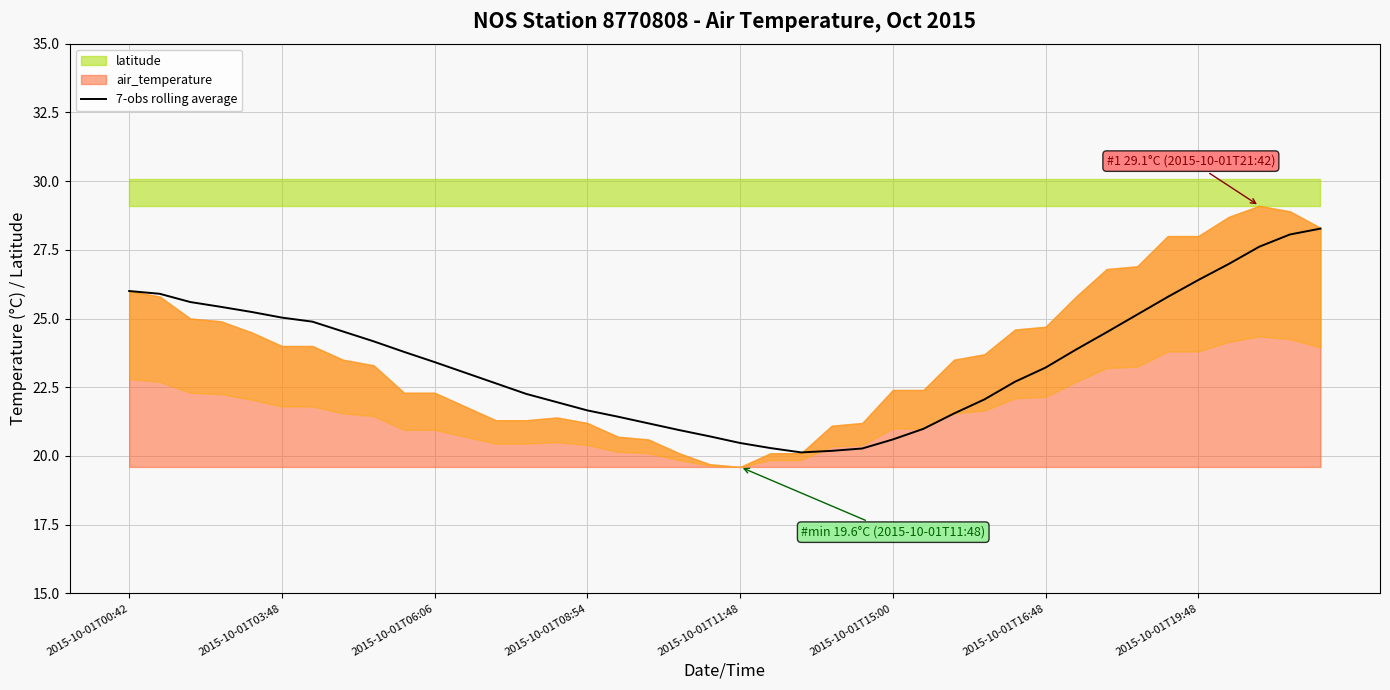

The value at 2015-10-01T00:42 is 26.0. True or false?

True